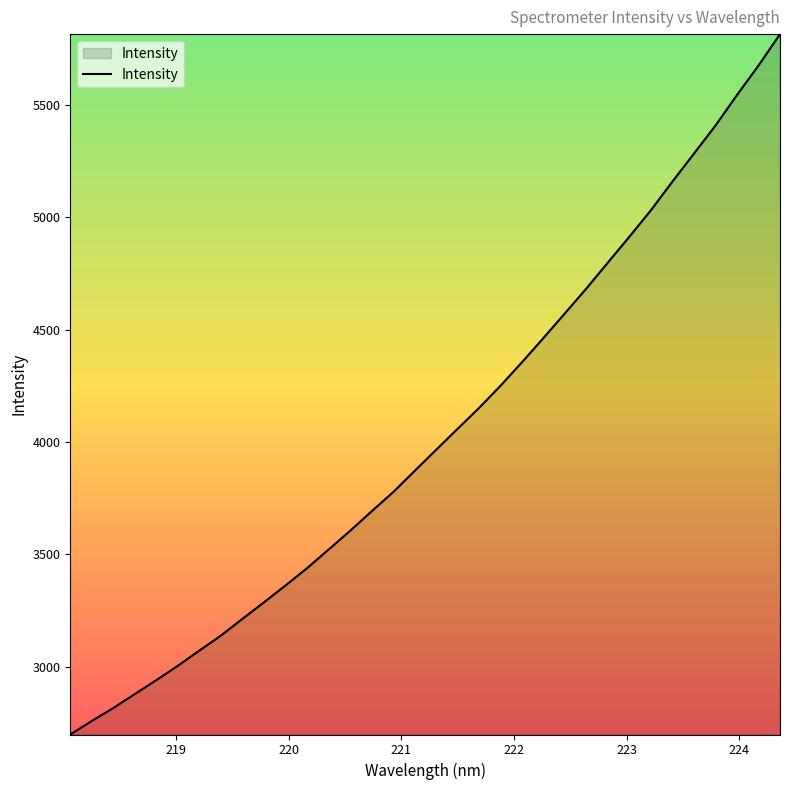

What is the greatest value displayed?

5815.7